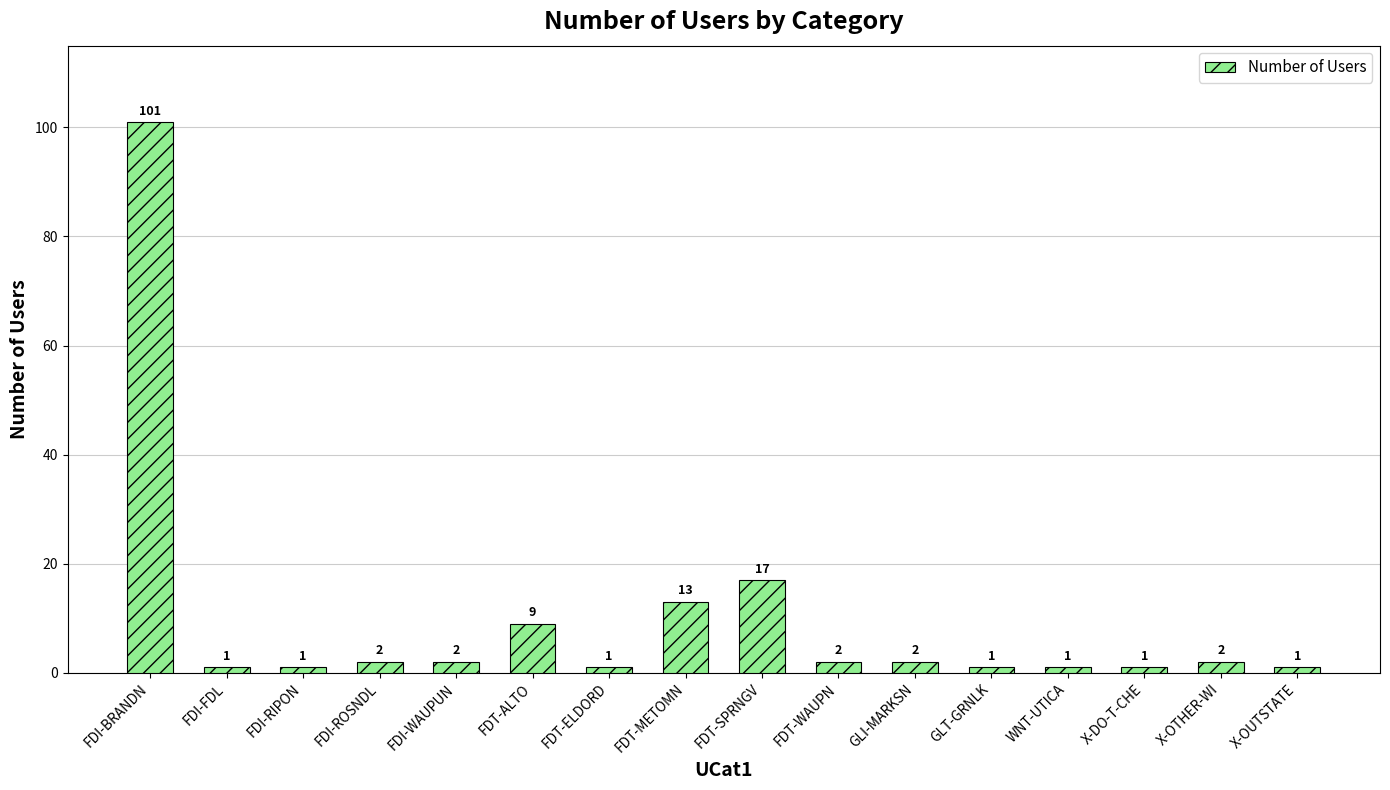

What is the ratio of the value at FDT-WAUPN to the value at X-OUTSTATE?

2.0